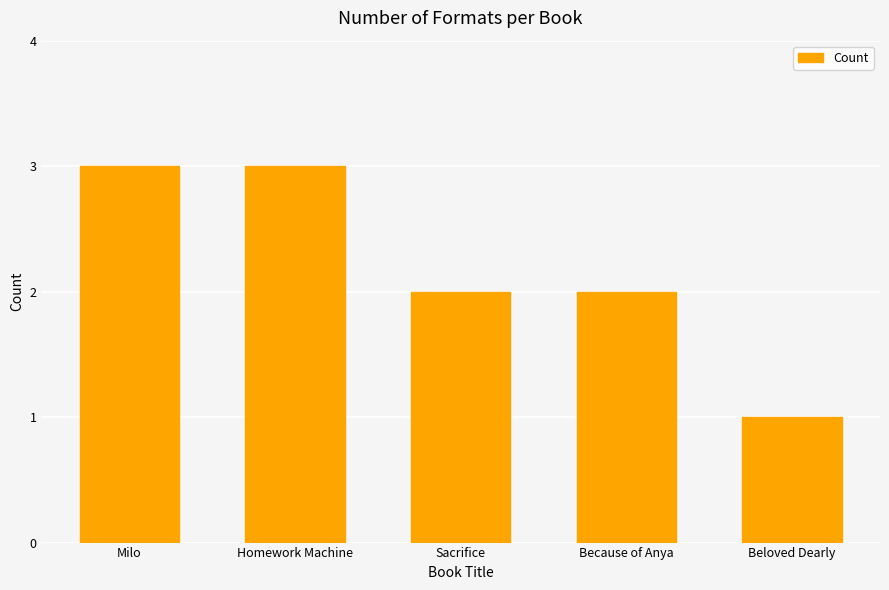

Reading right to left, list all the values displayed in this chart.

Beloved Dearly=1	Because of Anya=2	Sacrifice=2	Homework Machine=3	Milo=3